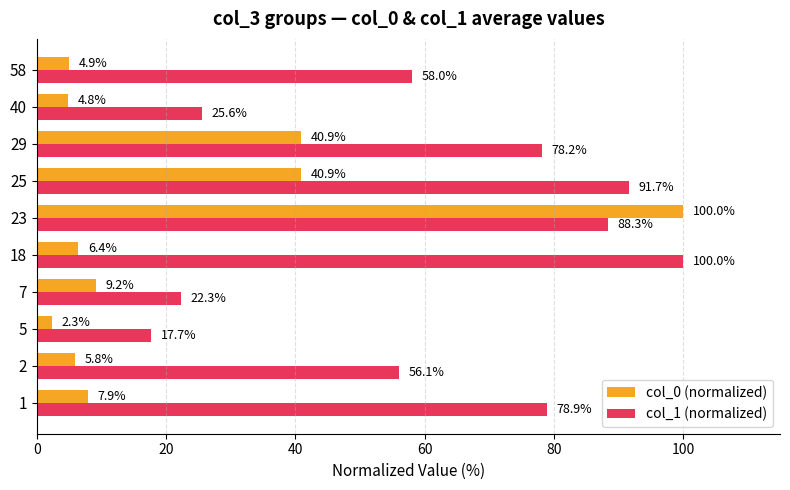

What is the spread (max minus min) of values at 29?

37.3